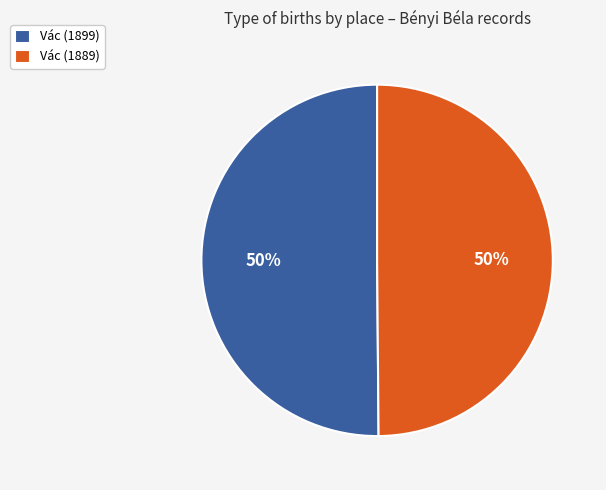

The Vác (1889) slice represents 50% of the pie. True or false?

True